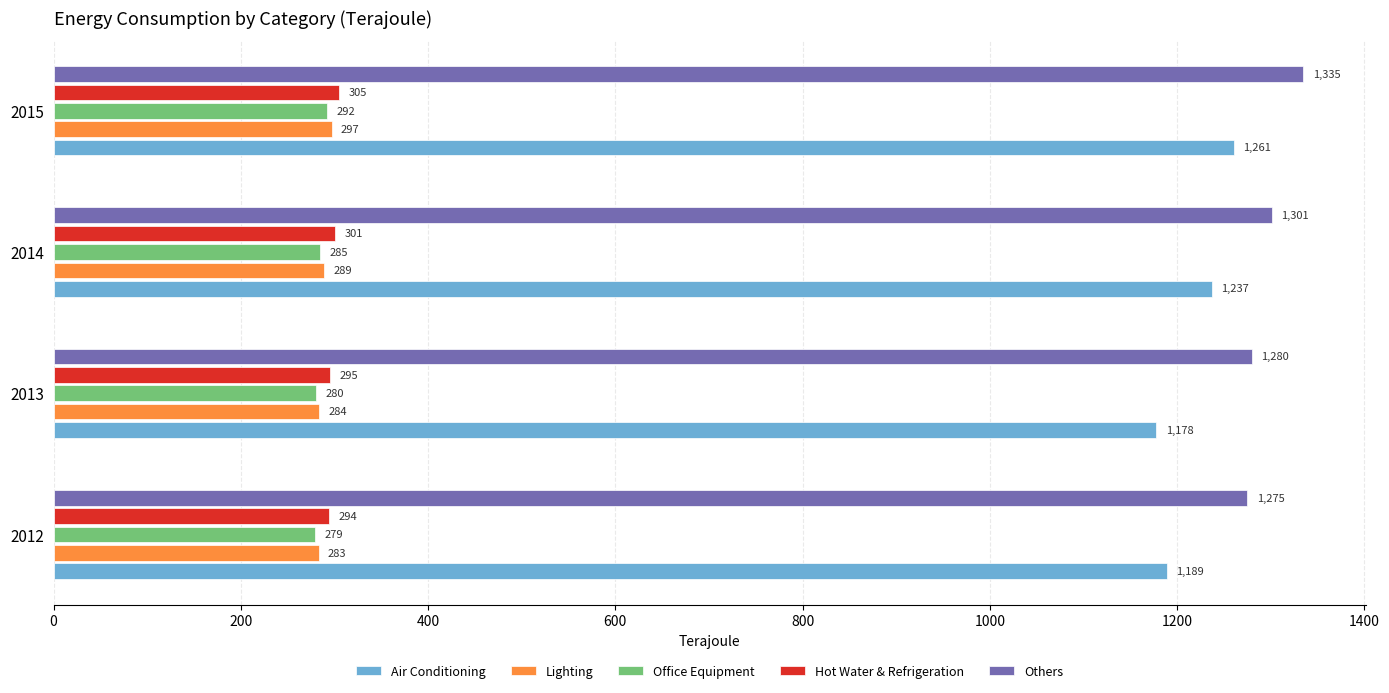

What is the total value across all series at 2013?

3317